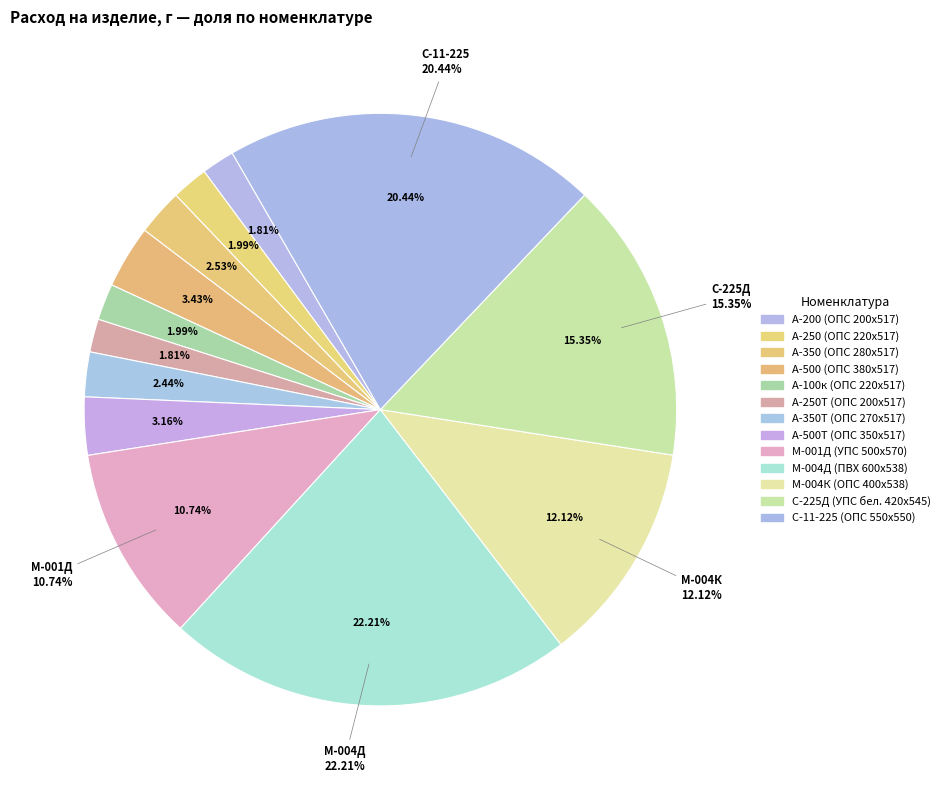

What percentage is NOT represented by А-200 (ОПС 200х517)?

98.2%